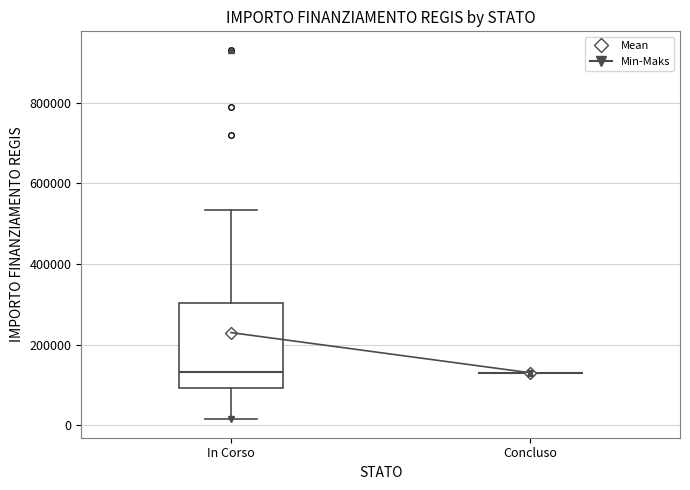

Reading left to right, transcribe this box plot: for each box, give where its median line is, the range the box spans, and where its two whiskers end, as read against the y-axis. The values are not printed on the chart, so give them approximately, as read against the axis.

In Corso: median 140000, box 100000 to 300000, whiskers 20000 to 540000
Concluso: box collapsed to a line at 140000, whiskers 140000 to 140000